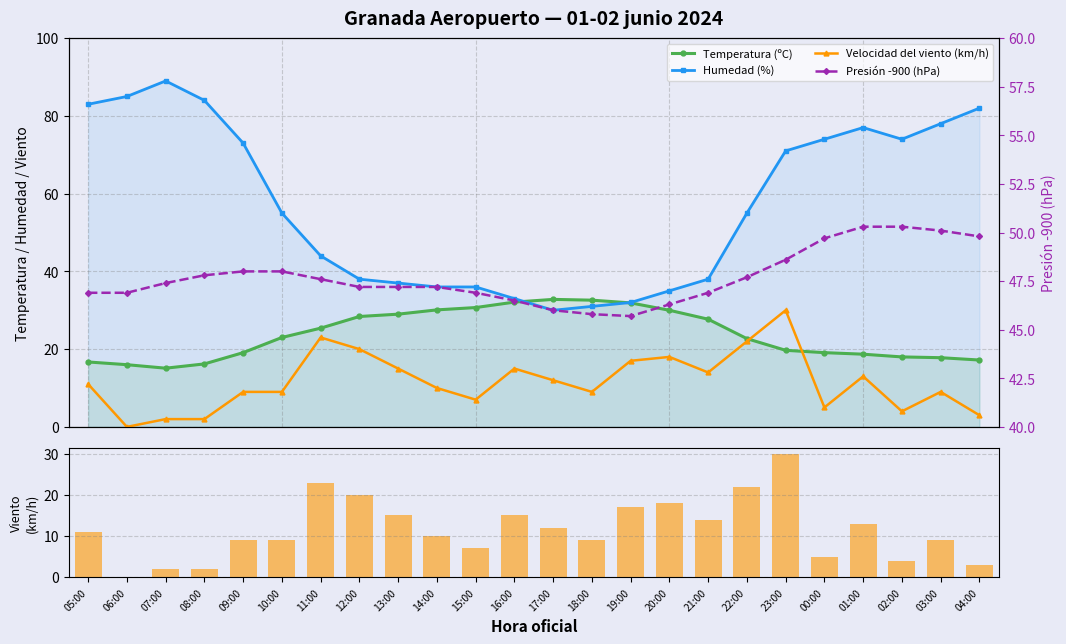

How many categories are shown in the chart?

24